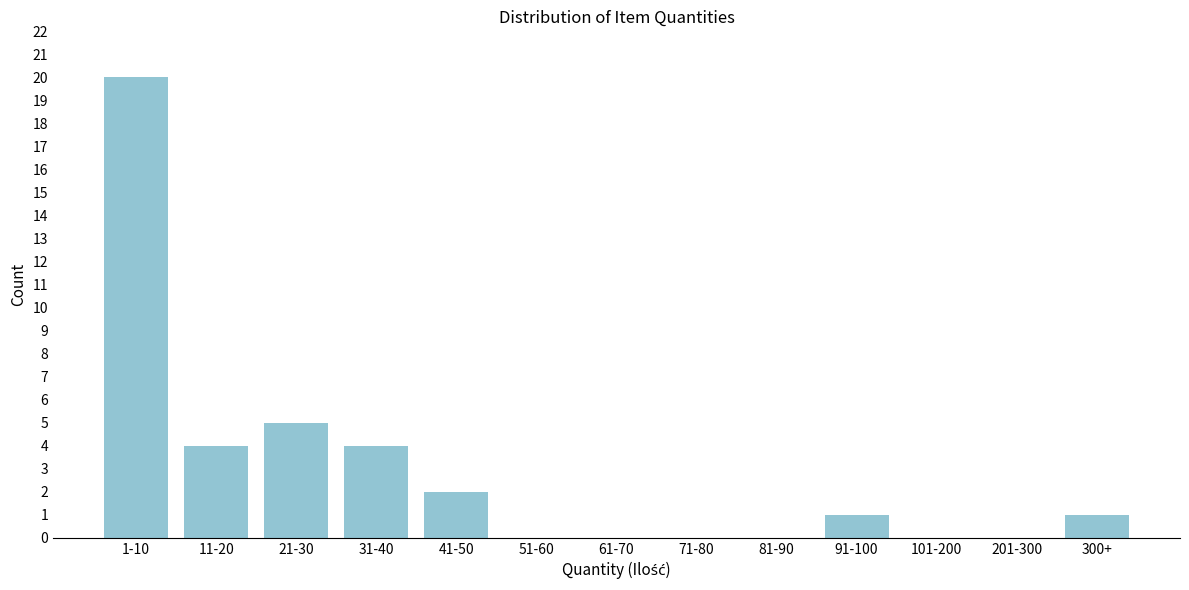

Reading left to right, what are all the values shown in this chart?

1-10=20	11-20=4	21-30=5	31-40=4	41-50=2	51-60=0	61-70=0	71-80=0	81-90=0	91-100=1	101-200=0	201-300=0	300+=1